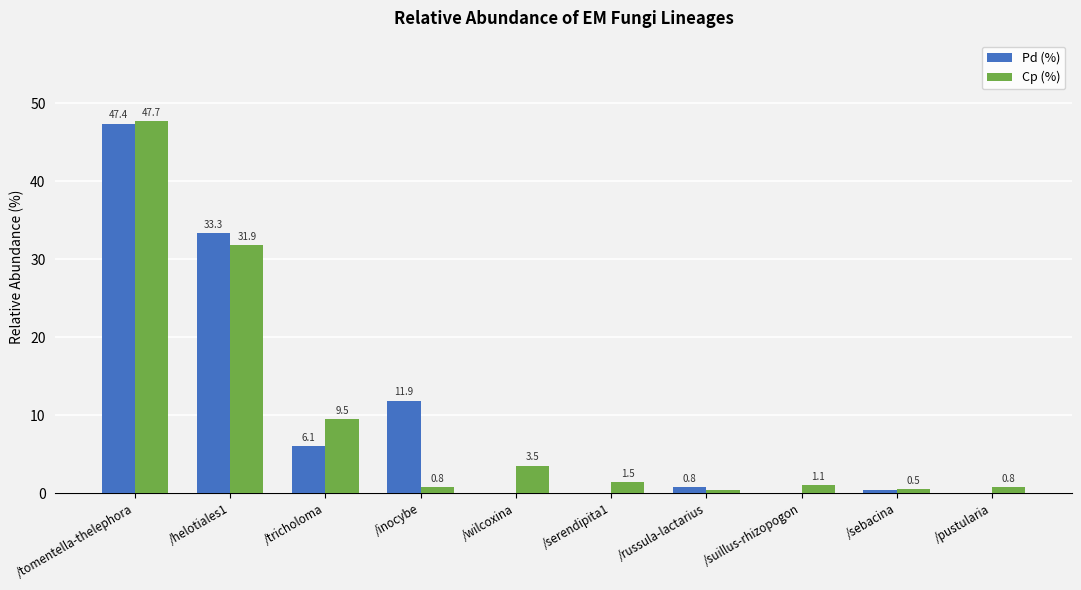

At which category does the chart reach its peak across all series?

/tomentella-thelephora